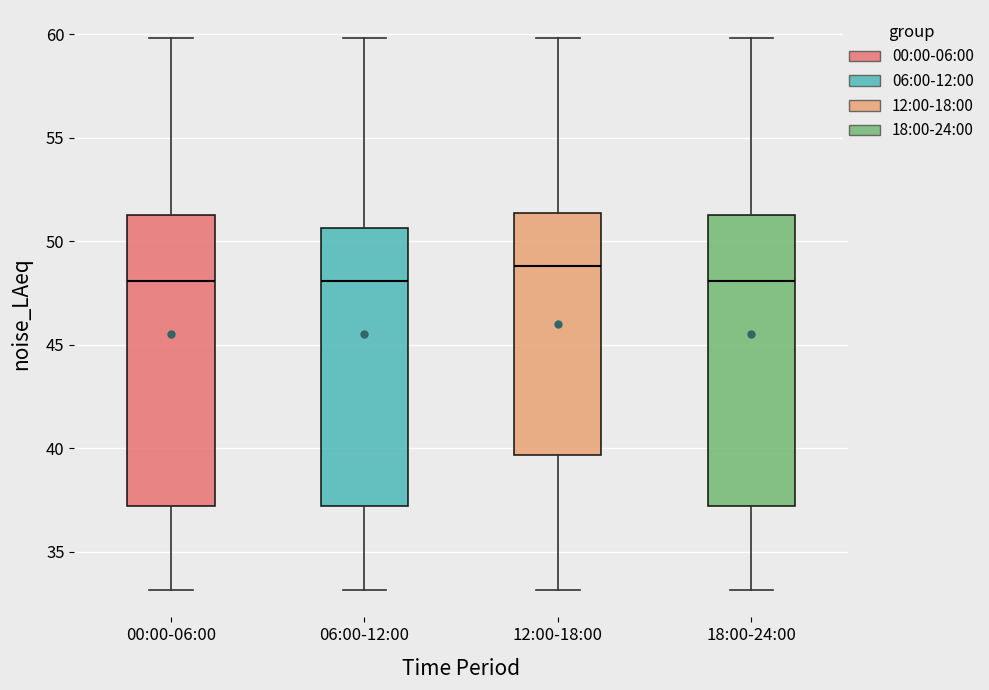

Reading left to right, transcribe this box plot: for each box, give where its median line is, the range the box spans, and where its two whiskers end, as read against the y-axis. The values are not printed on the chart, so give them approximately, as read against the axis.

00:00-06:00: median 48.0, box 37.0 to 51.5, whiskers 33.0 to 60.0
06:00-12:00: median 48.0, box 37.0 to 50.5, whiskers 33.0 to 60.0
12:00-18:00: median 49.0, box 39.5 to 51.5, whiskers 33.0 to 60.0
18:00-24:00: median 48.0, box 37.0 to 51.5, whiskers 33.0 to 60.0